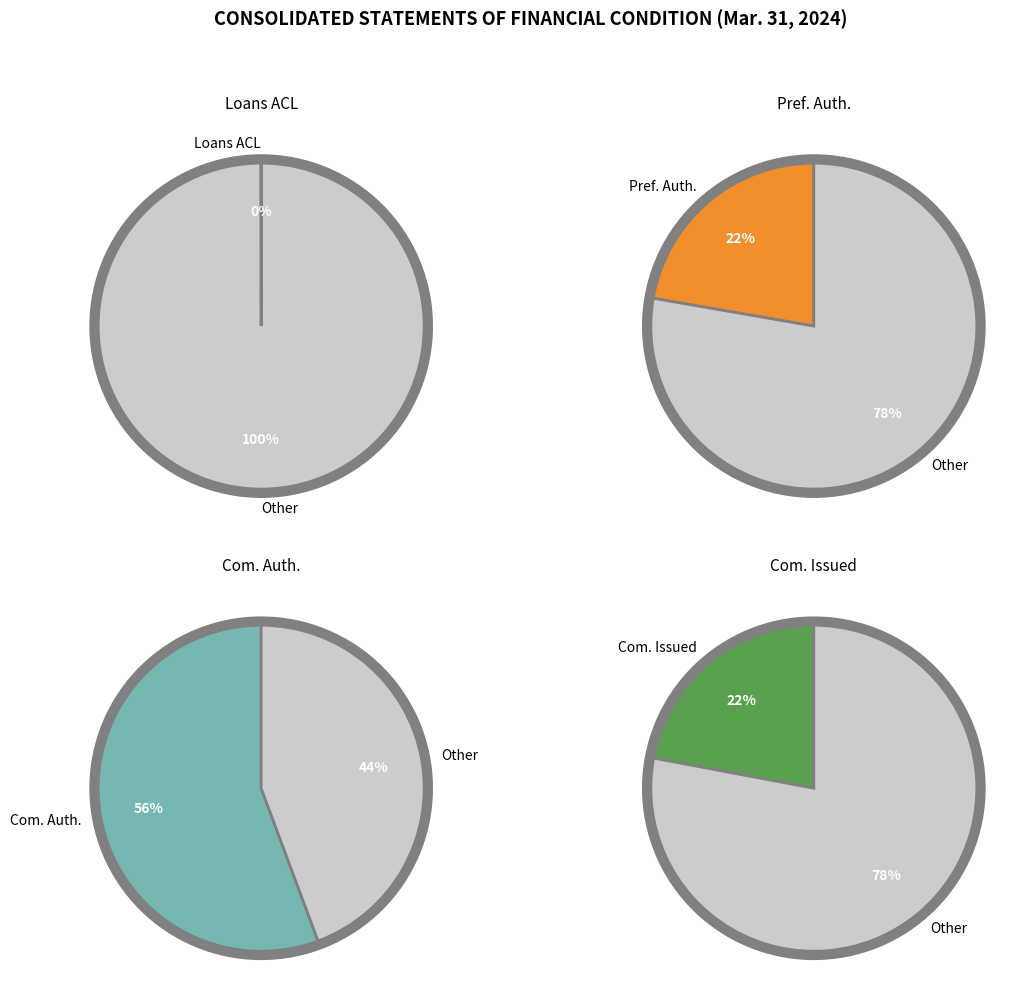

Combined, what portion of the pie is Loans, allowance for credit losses and Common shares, issued?

22.1%